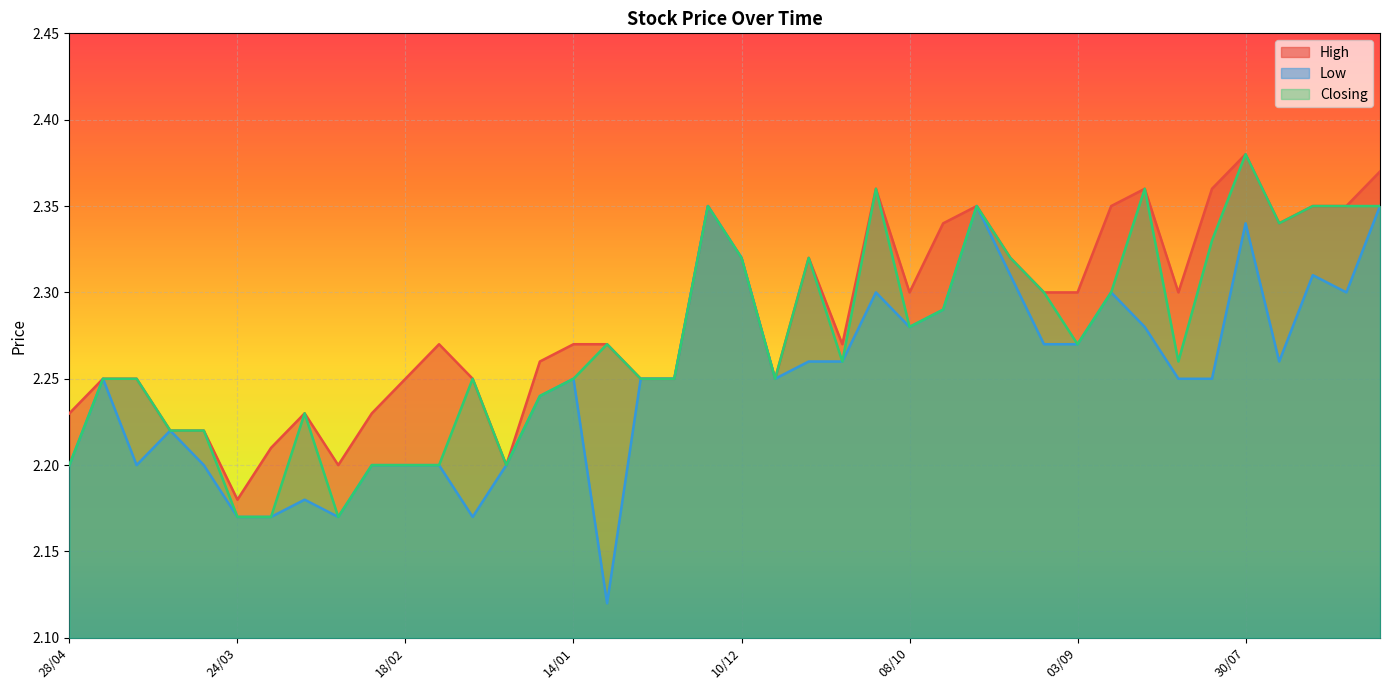

What is the minimum value for Closing?

2.2